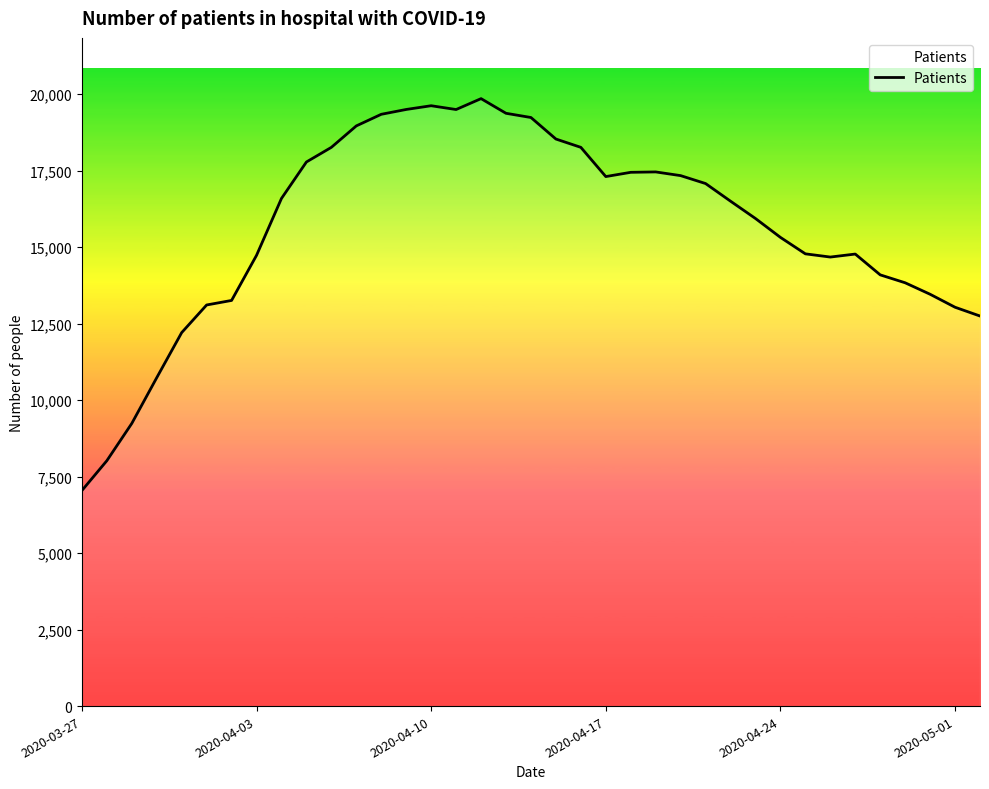

What is the maximum value shown in the chart?

19851